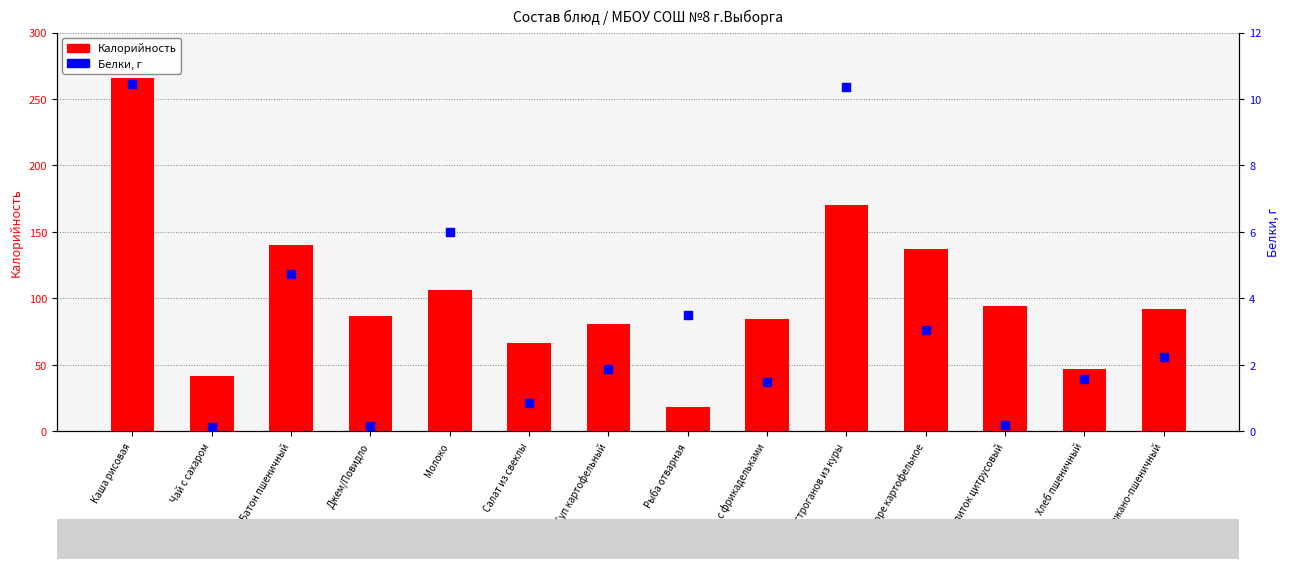

What are all the series names shown in the legend?

Калорийность, Белки